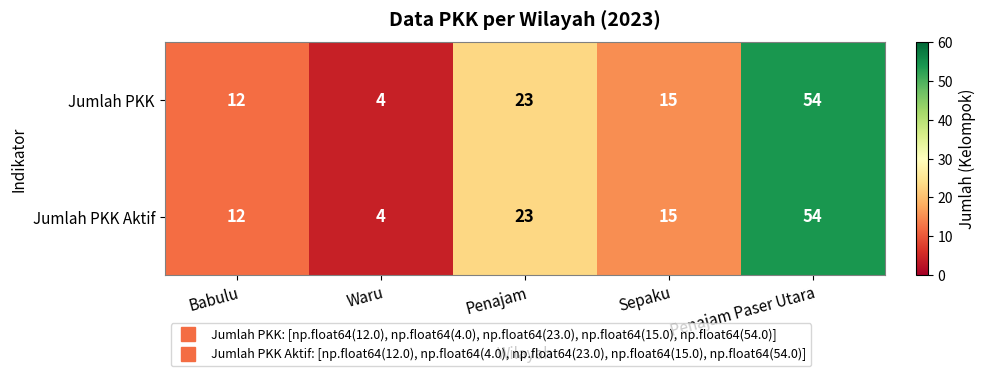

Reading left to right, what are all the values shown in this chart?

Jumlah PKK: 12	4	23	15	54
Jumlah PKK Aktif: 12	4	23	15	54